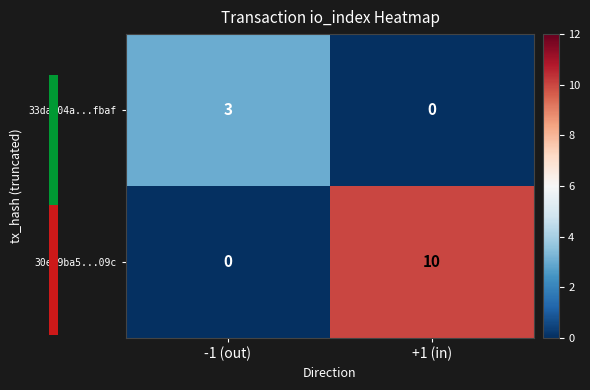

Rank the series by their maximum value, from lowest to highest.

33dac04a...fbaf, 30e19ba5...09c